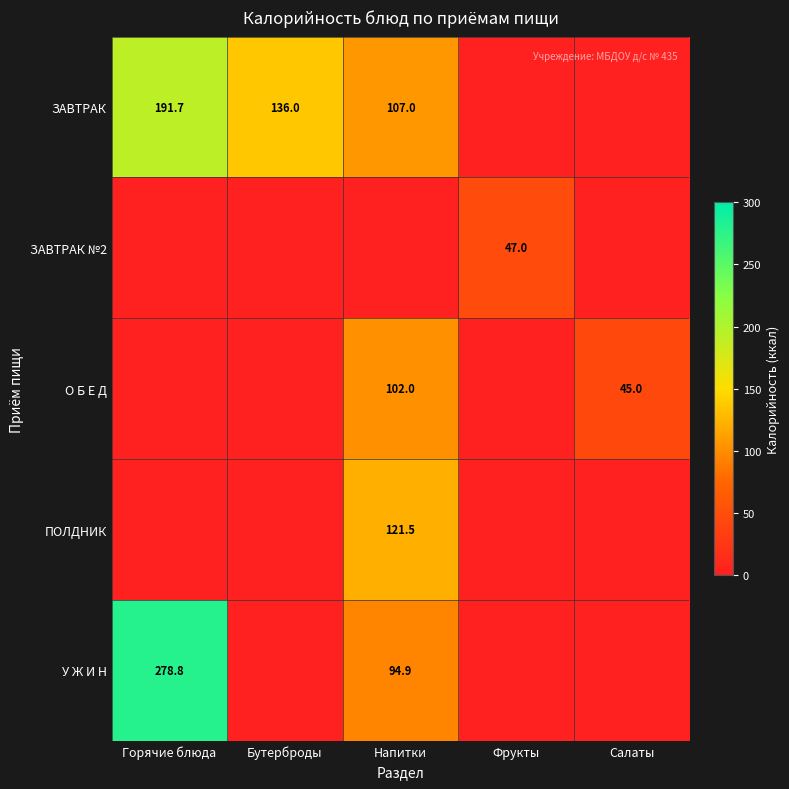

Which has a higher value, Салаты or Напитки?

Напитки